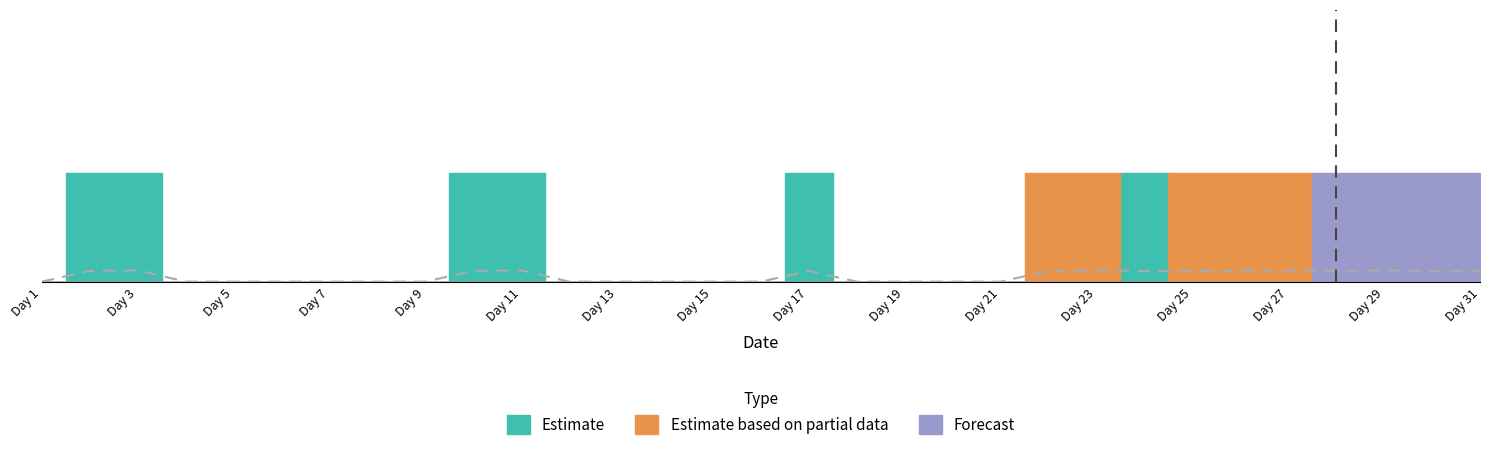

True or false: there are more than 2 points higher than both neighbors.

True